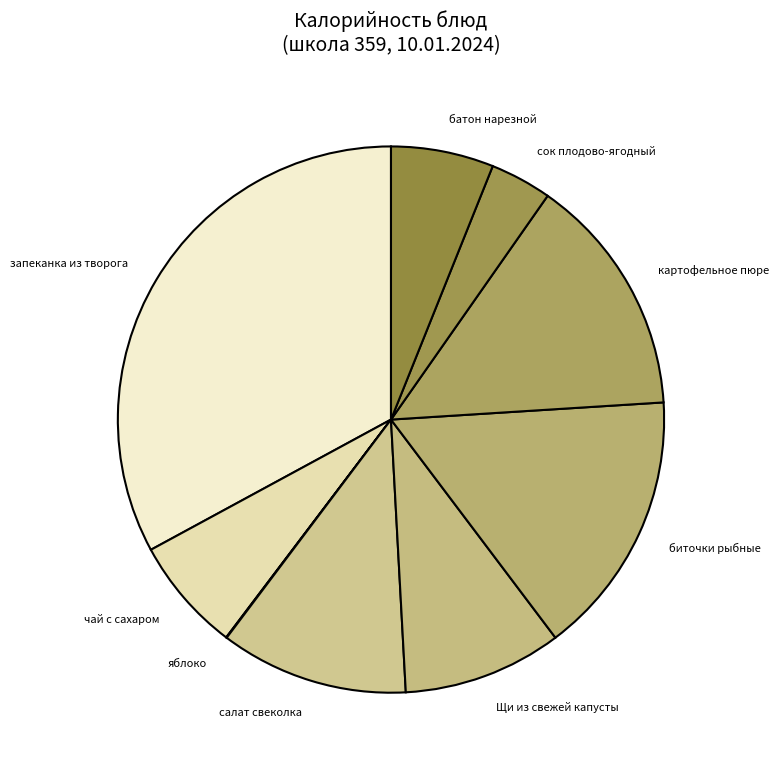

Between чай с сахаром and запеканка из творога, which is larger?

запеканка из творога